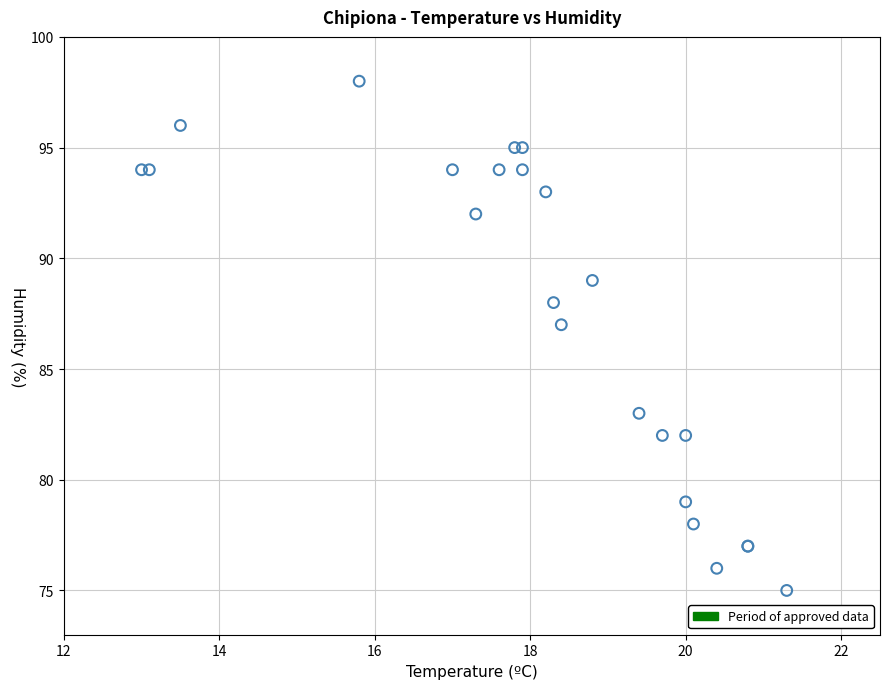

What Y value in the scatter plot is closest to 86?

87